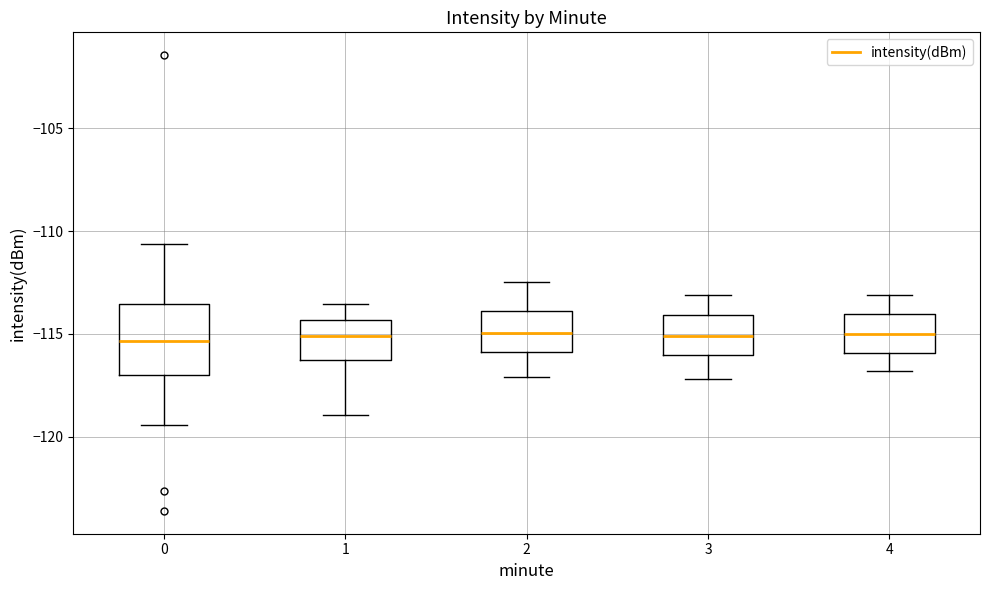

Comparing the boxes themselves (not the whiskers), which one is the tallest?

0